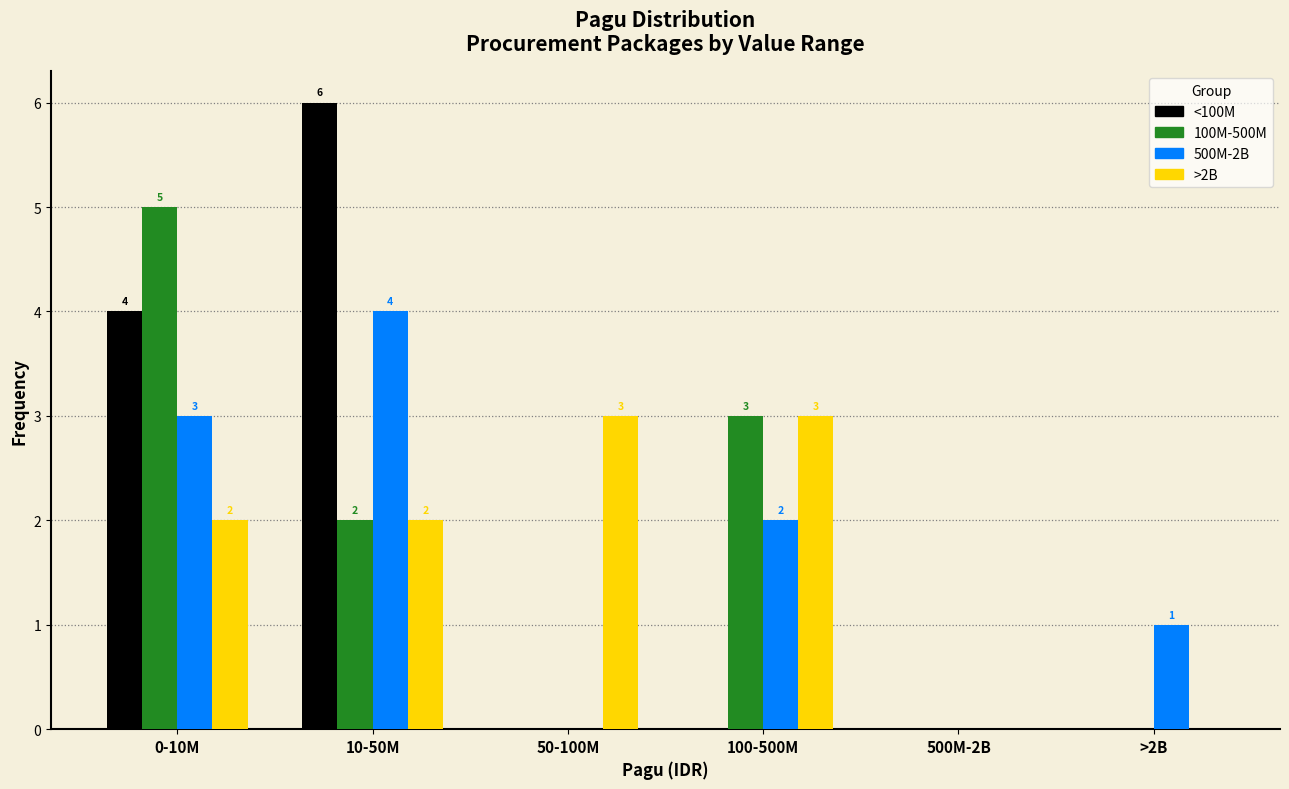

Reading left to right, extract all data points from this chart.

<100M: 0-10M=4	10-50M=6	50-100M=0	100-500M=0	500M-2B=0	>2B=0
100M-500M: 0-10M=5	10-50M=2	50-100M=0	100-500M=3	500M-2B=0	>2B=0
500M-2B: 0-10M=3	10-50M=4	50-100M=0	100-500M=2	500M-2B=0	>2B=1
>2B: 0-10M=2	10-50M=2	50-100M=3	100-500M=3	500M-2B=0	>2B=0